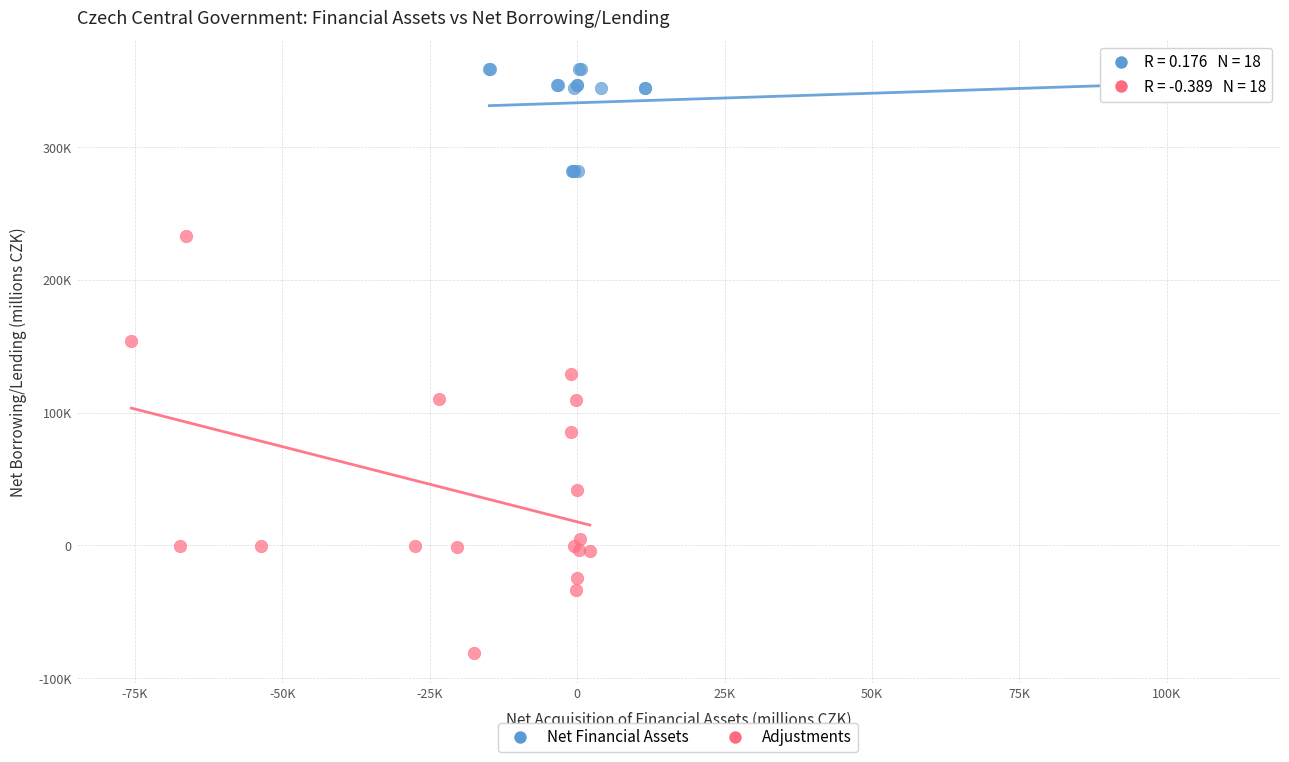

Which series has the largest Y range (max minus min)?

Adjustments